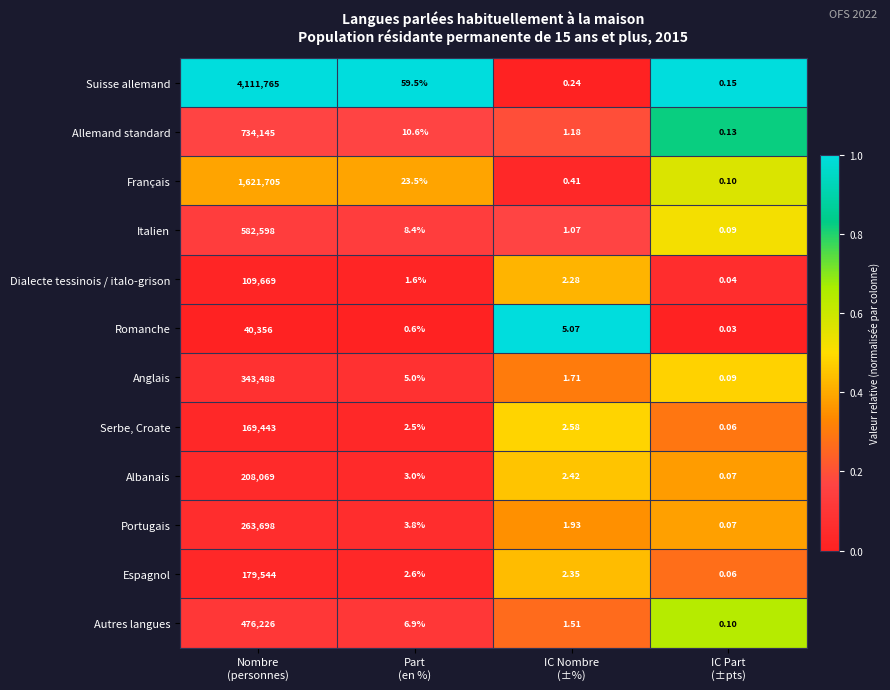

What is the total value across all series at IC Nombre
(±%)?

22.8